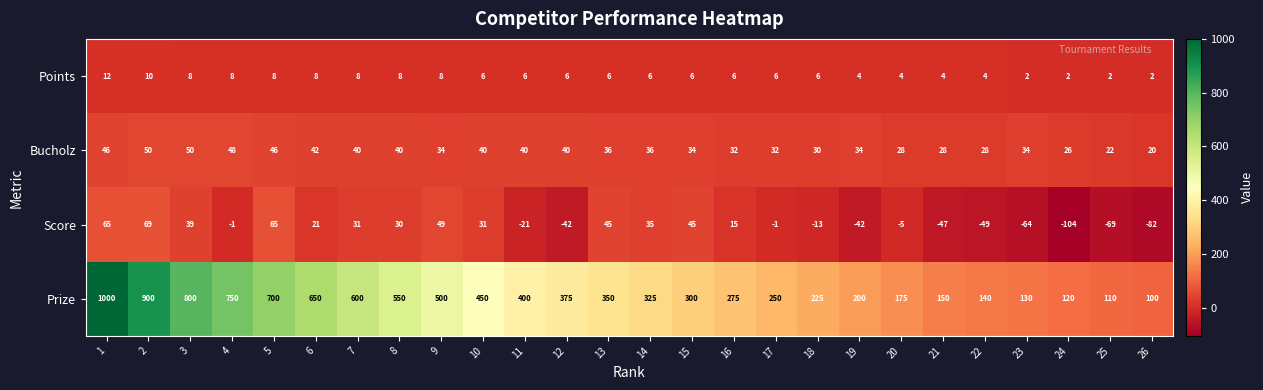

What is the smallest value displayed?

-104